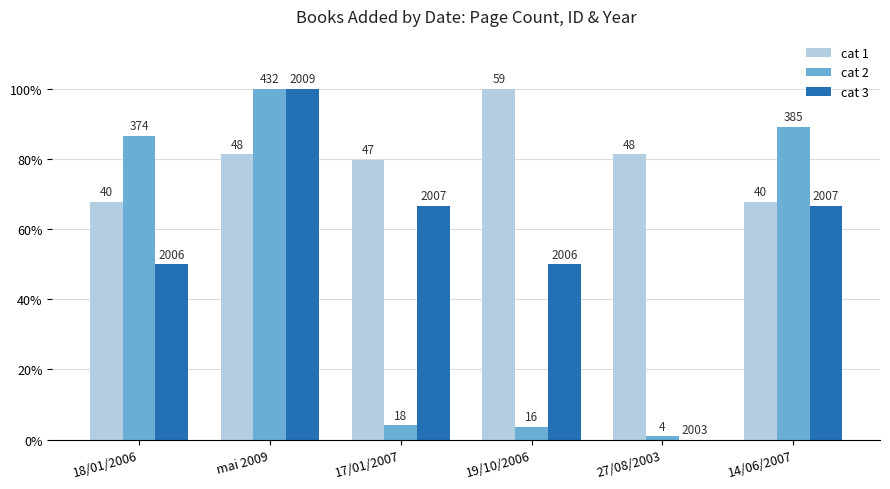

What is the maximum value shown in the chart?

100.0